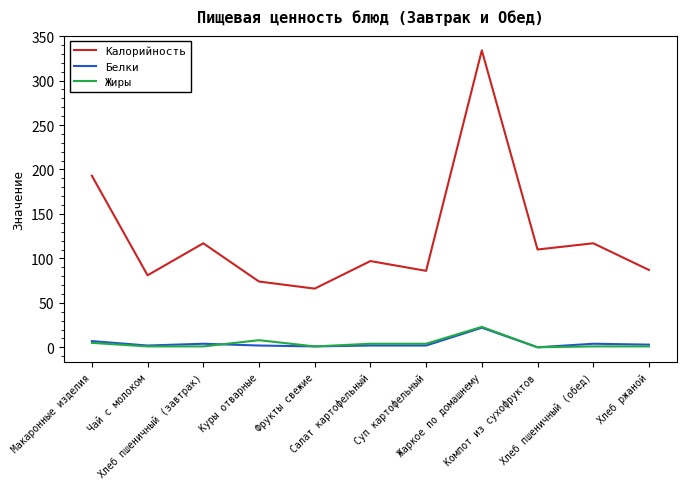

Which series has the largest range (max minus min)?

Калорийность